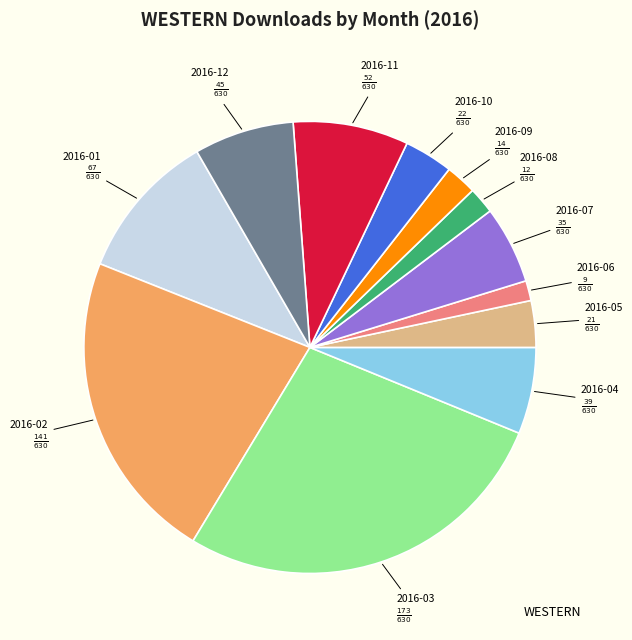

Is there any slice that represents more than half of the pie?

No